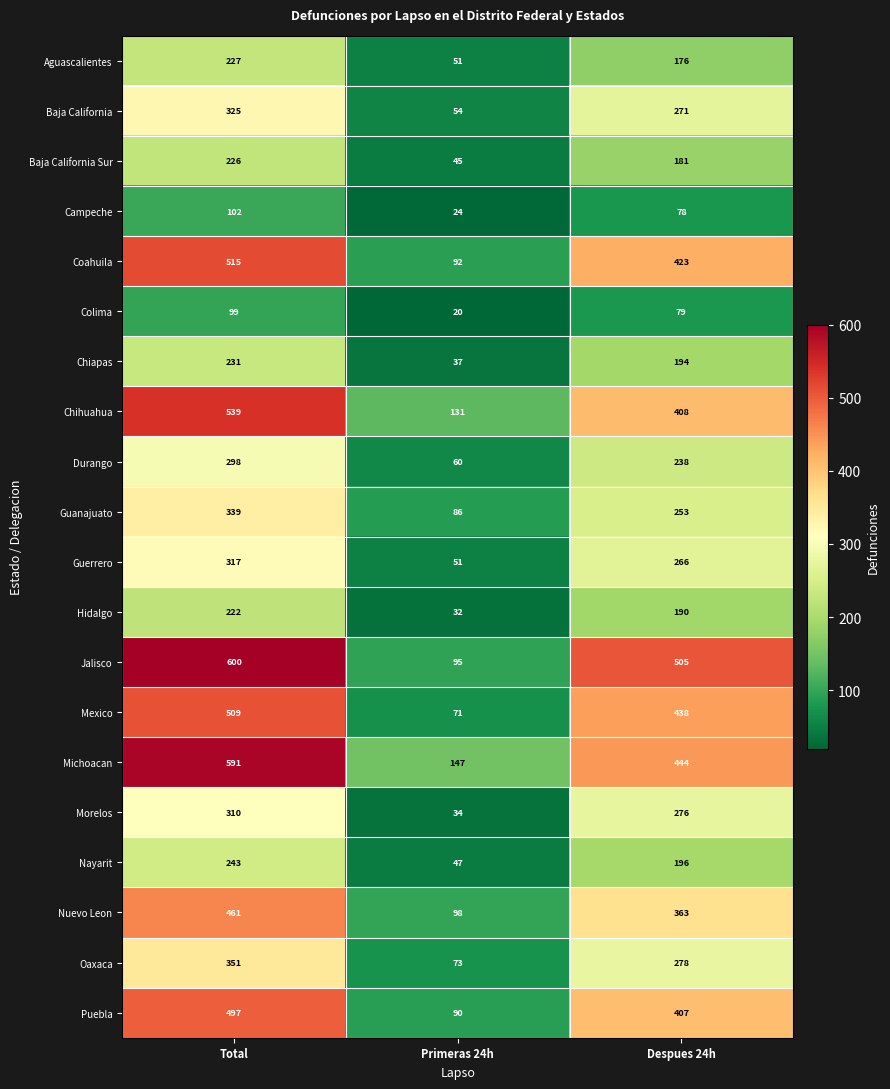

Which series has the widest spread of values?

Jalisco